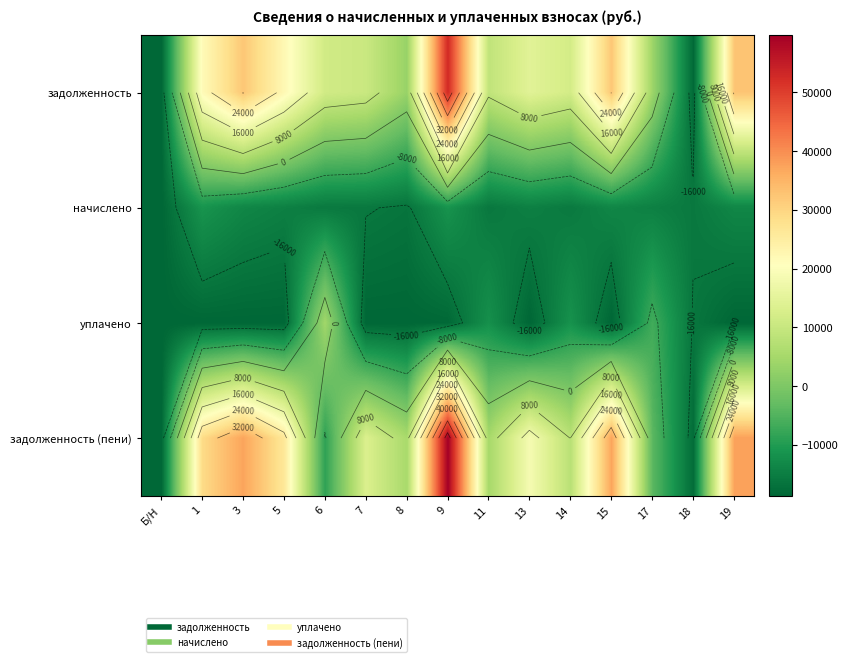

How many data points does each series have?

15